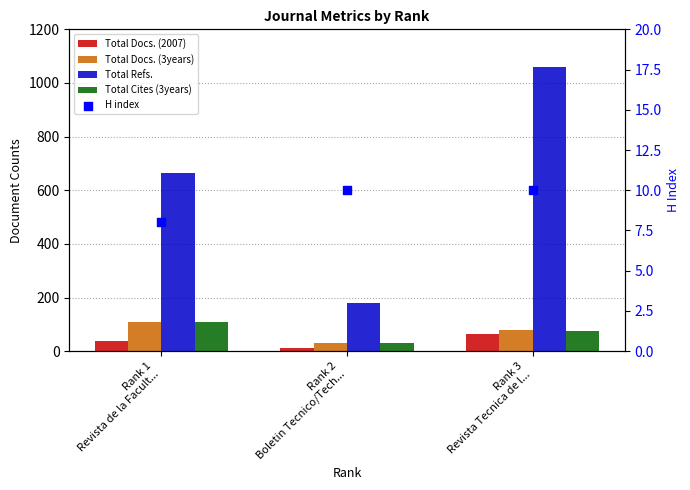

What is the total value across all series at Rank 2
Boletin Tecnico/Tech...?

262